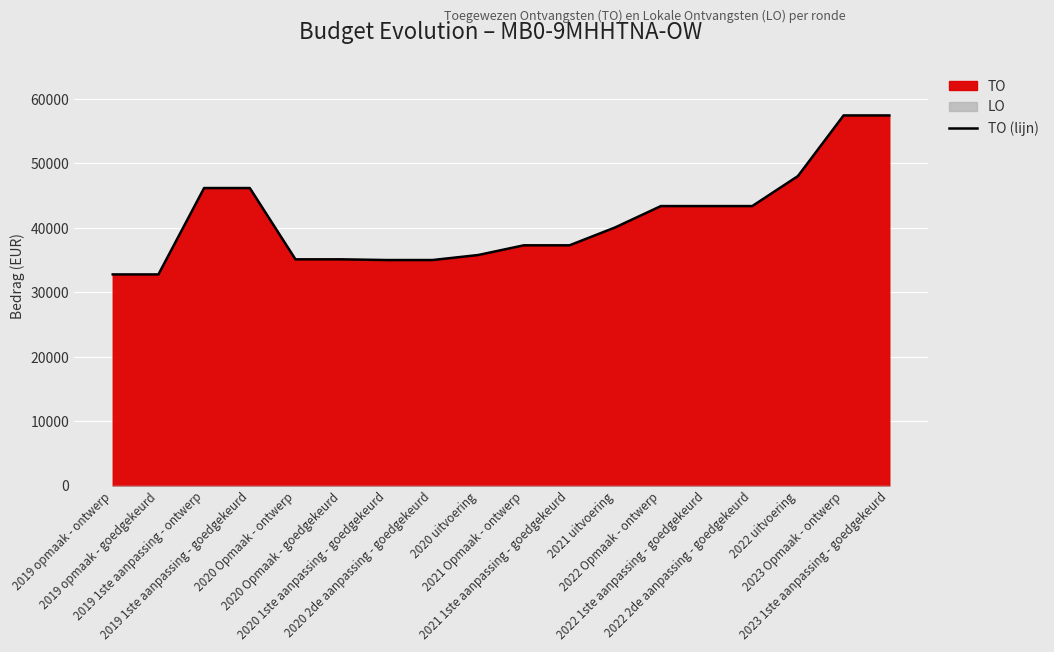

What is the maximum value shown in the chart?

57451